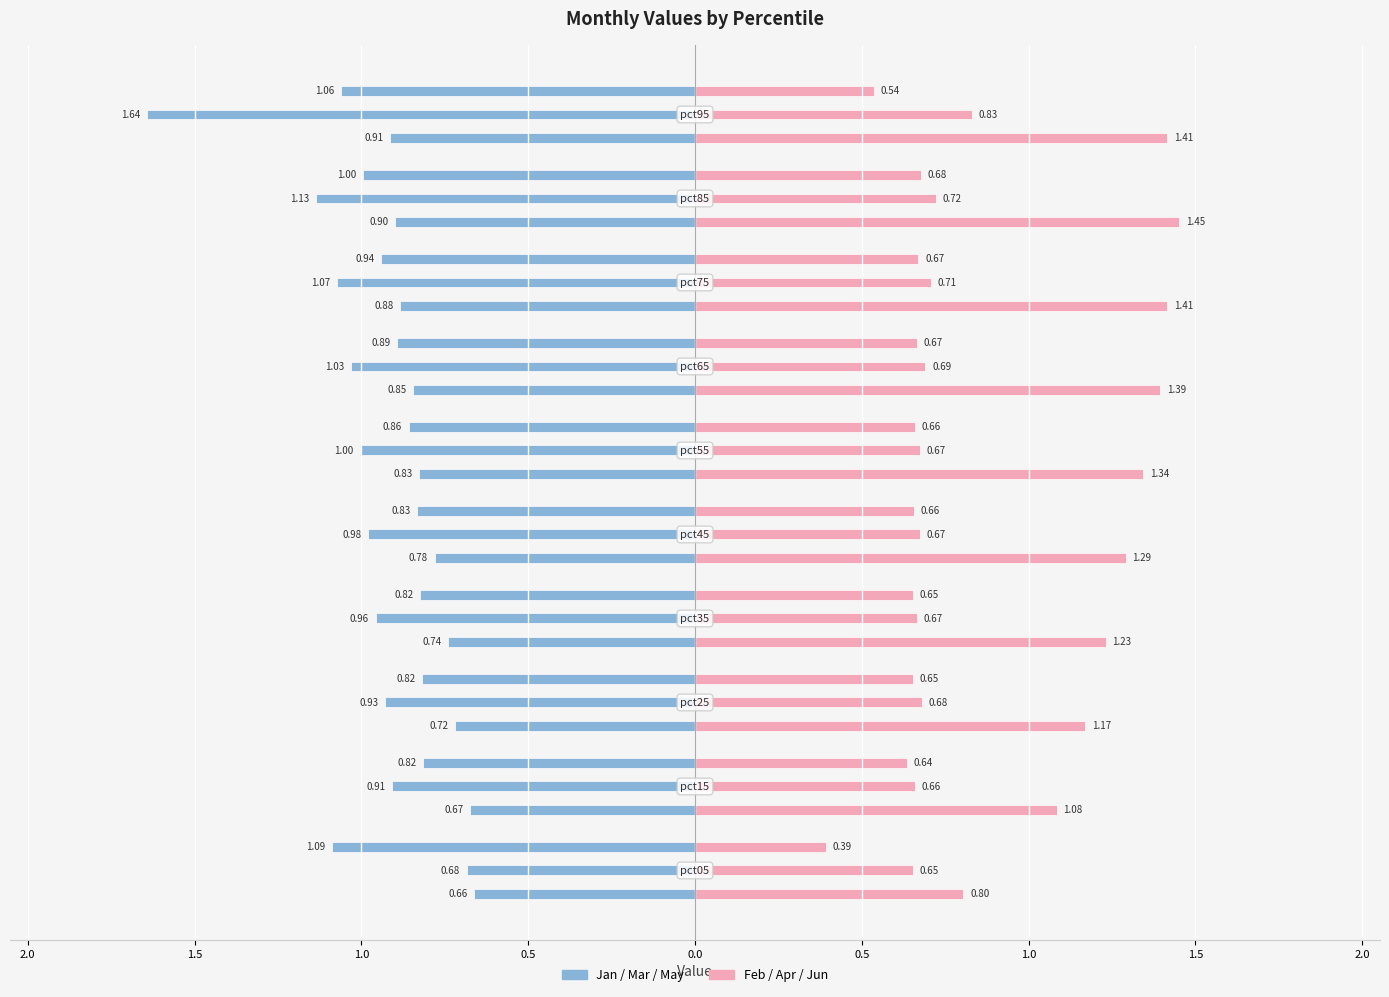

Reading left to right, list all the values displayed in this chart.

Jan: pct05=0.7	pct15=0.7	pct25=0.7	pct35=0.7	pct45=0.8	pct55=0.8	pct65=0.8	pct75=0.9	pct85=0.9	pct95=0.9
Feb: pct05=0.8	pct15=1.1	pct25=1.2	pct35=1.2	pct45=1.3	pct55=1.3	pct65=1.4	pct75=1.4	pct85=1.5	pct95=1.4
Mar: pct05=0.7	pct15=0.9	pct25=0.9	pct35=1.0	pct45=1.0	pct55=1.0	pct65=1.0	pct75=1.1	pct85=1.1	pct95=1.6
Apr: pct05=0.7	pct15=0.7	pct25=0.7	pct35=0.7	pct45=0.7	pct55=0.7	pct65=0.7	pct75=0.7	pct85=0.7	pct95=0.8
May: pct05=1.1	pct15=0.8	pct25=0.8	pct35=0.8	pct45=0.8	pct55=0.9	pct65=0.9	pct75=0.9	pct85=1.0	pct95=1.1
Jun: pct05=0.4	pct15=0.6	pct25=0.7	pct35=0.7	pct45=0.7	pct55=0.7	pct65=0.7	pct75=0.7	pct85=0.7	pct95=0.5